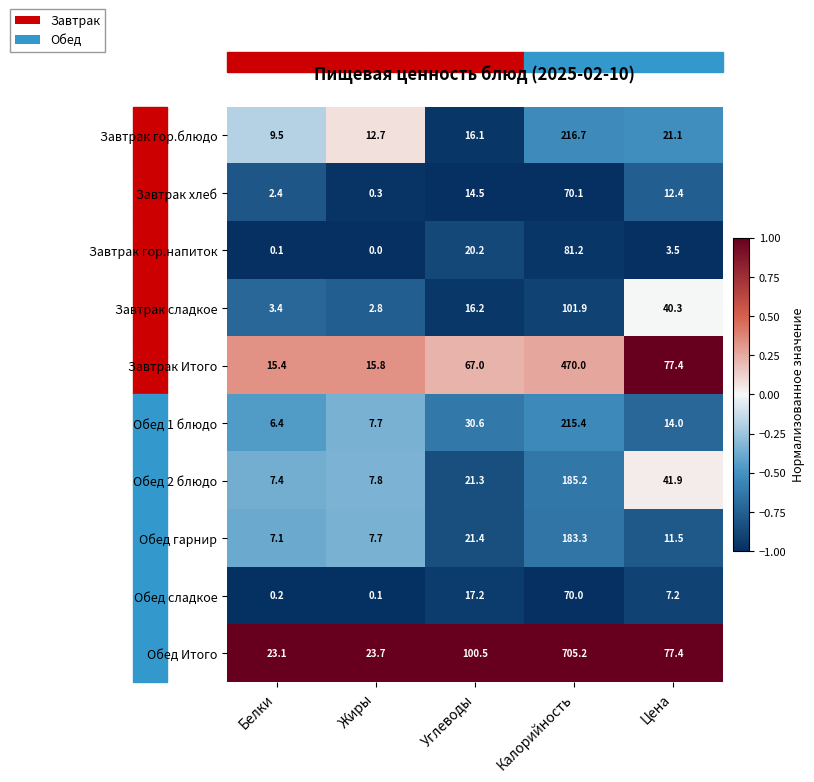

What is the average value of the Завтрак Итого series?

129.1